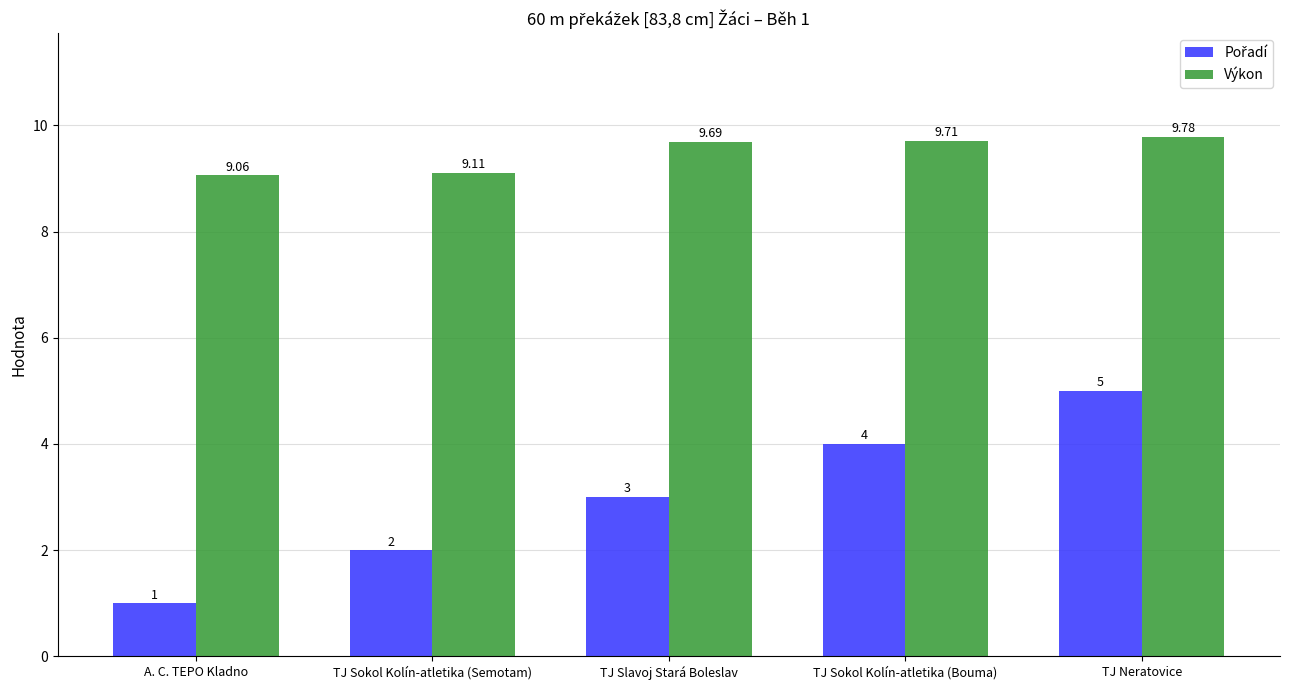

At which category is the sum across all series the highest?

TJ Neratovice